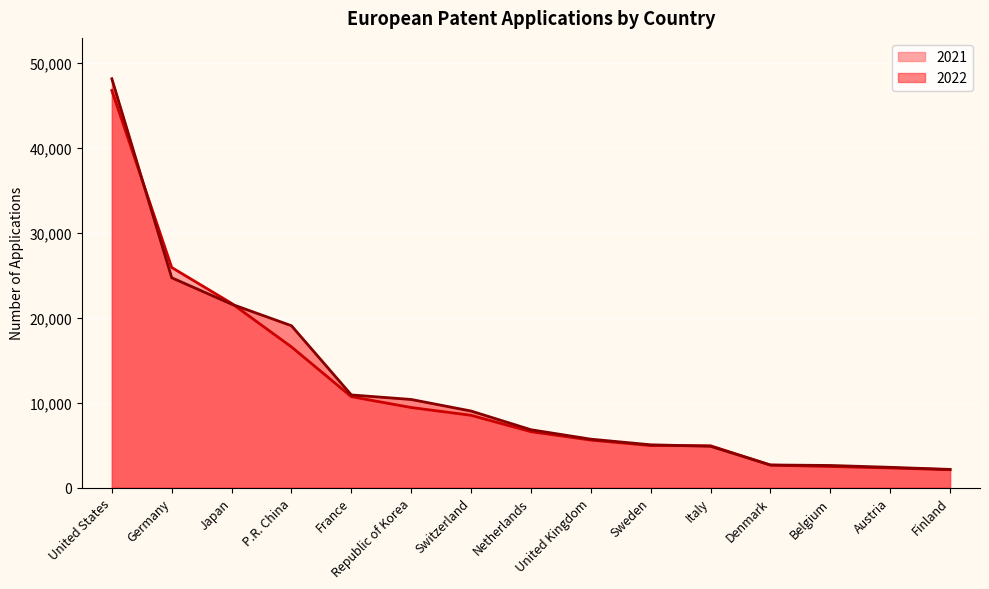

Reading right to left, what are all the values shown in this chart?

2021: Finland=2108	Austria=2309	Belgium=2480	Denmark=2646	Italy=4920	Sweden=4947	United Kingdom=5592	Netherlands=6578	Switzerland=8504	Republic of Korea=9421	France=10693	P.R. China=16550	Japan=21672	Germany=25891	United States=46712
2022: Finland=2140	Austria=2388	Belgium=2604	Denmark=2662	Italy=4864	Sweden=5036	United Kingdom=5697	Netherlands=6806	Switzerland=9008	Republic of Korea=10367	France=10900	P.R. China=19041	Japan=21576	Germany=24684	United States=48088